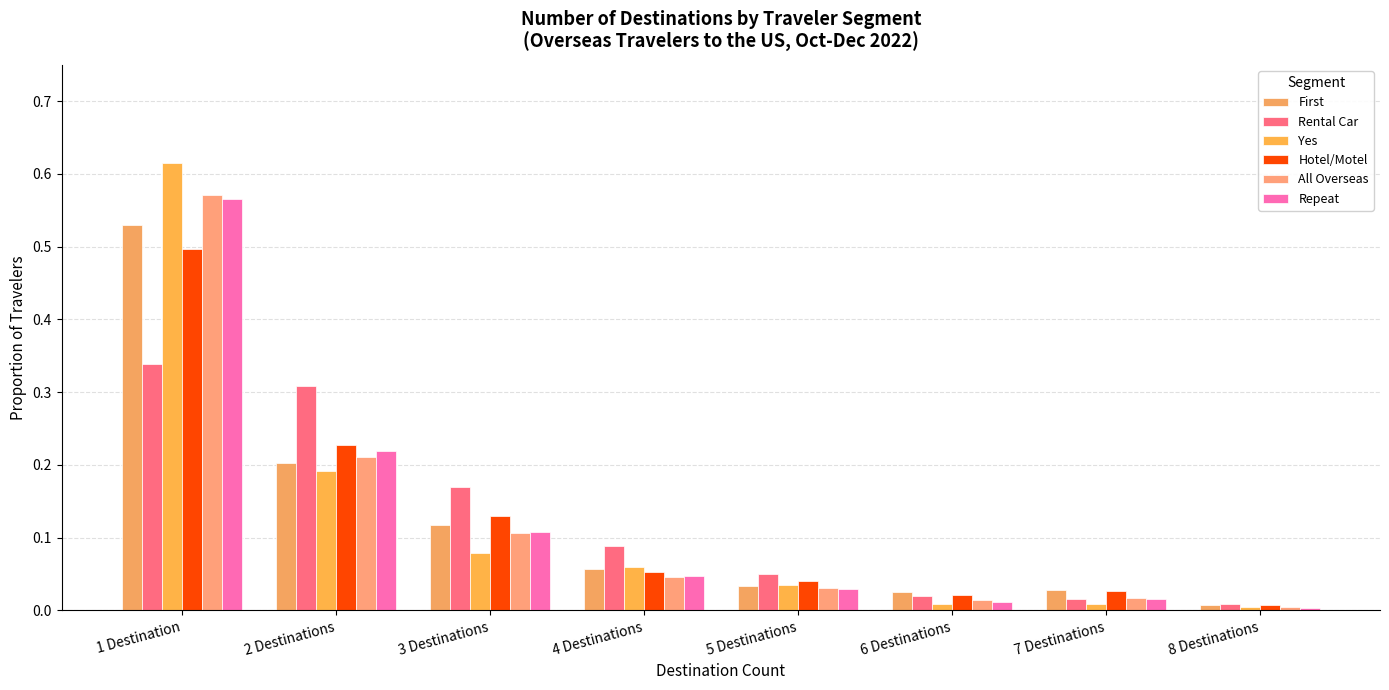

What are all the series names shown in the legend?

First, Rental Car, Yes, Hotel/Motel, All Overseas, Repeat